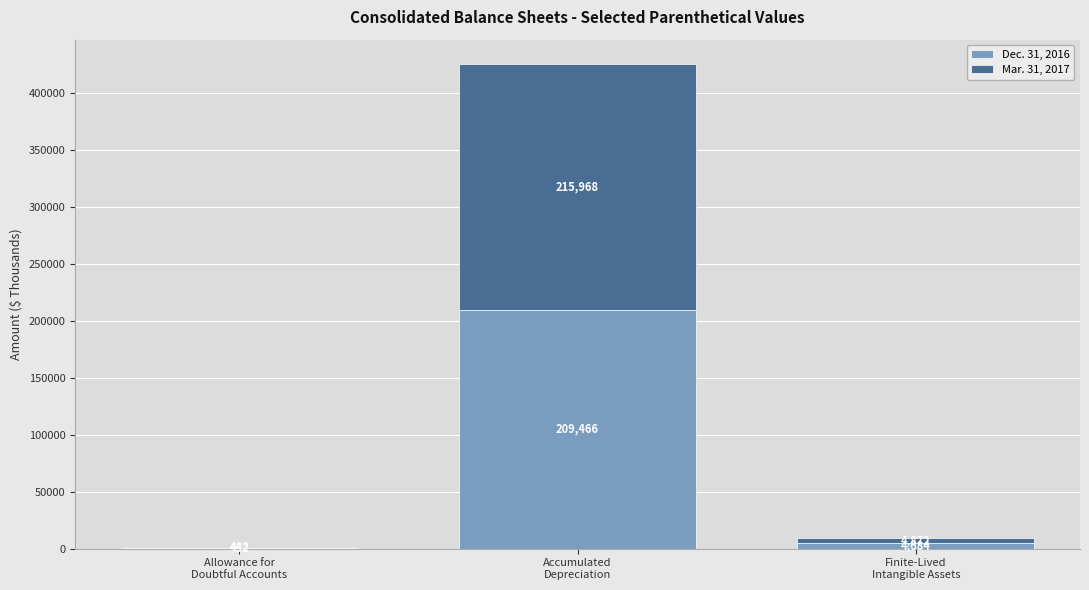

What is the sum of all Dec. 31, 2016 values?

214582